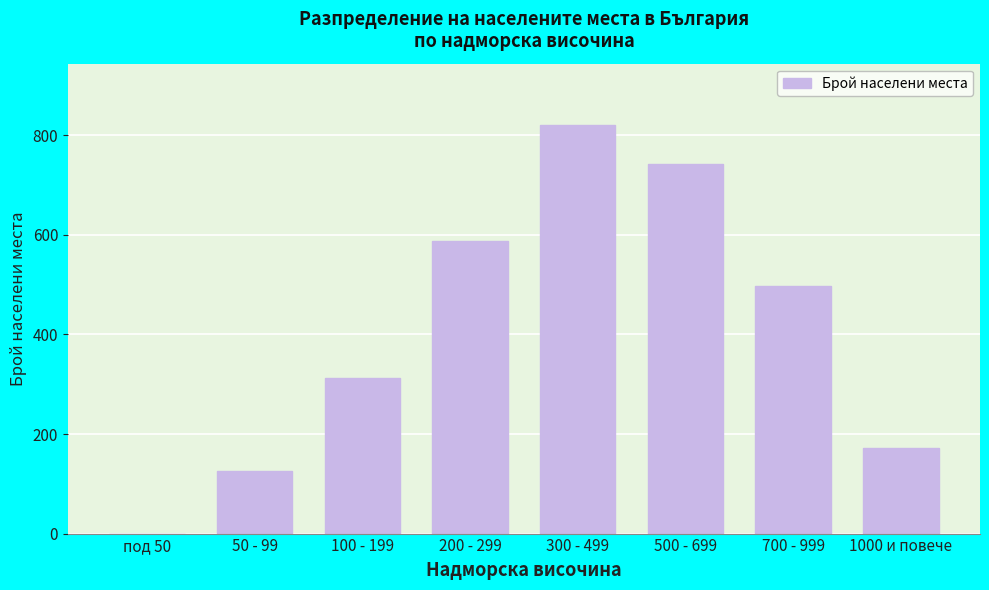

Reading right to left, transcribe all the data shown in this chart.

1000 и повече=172	700 - 999=498	500 - 699=743	300 - 499=821	200 - 299=587	100 - 199=312	50 - 99=126	под 50=0